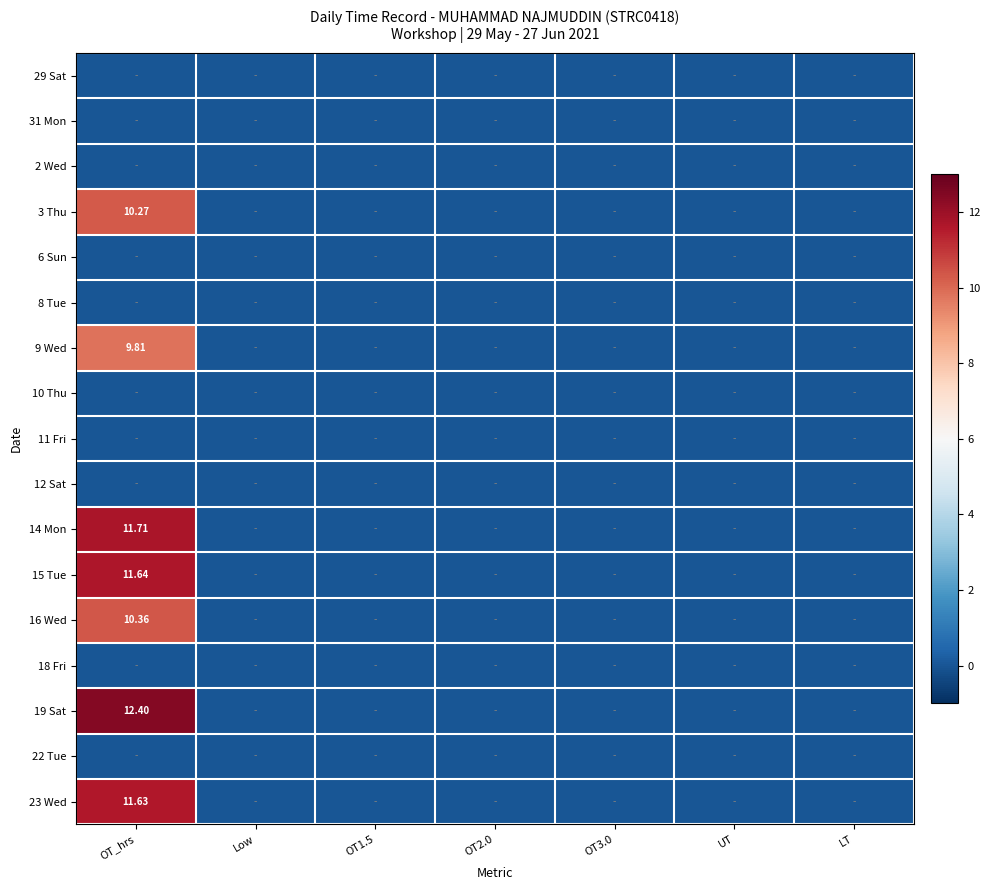

Rank the series at OT_hrs from lowest to highest value.

29 Sat, 31 Mon, 2 Wed, 6 Sun, 8 Tue, 10 Thu, 11 Fri, 12 Sat, 18 Fri, 22 Tue, 9 Wed, 3 Thu, 16 Wed, 23 Wed, 15 Tue, 14 Mon, 19 Sat